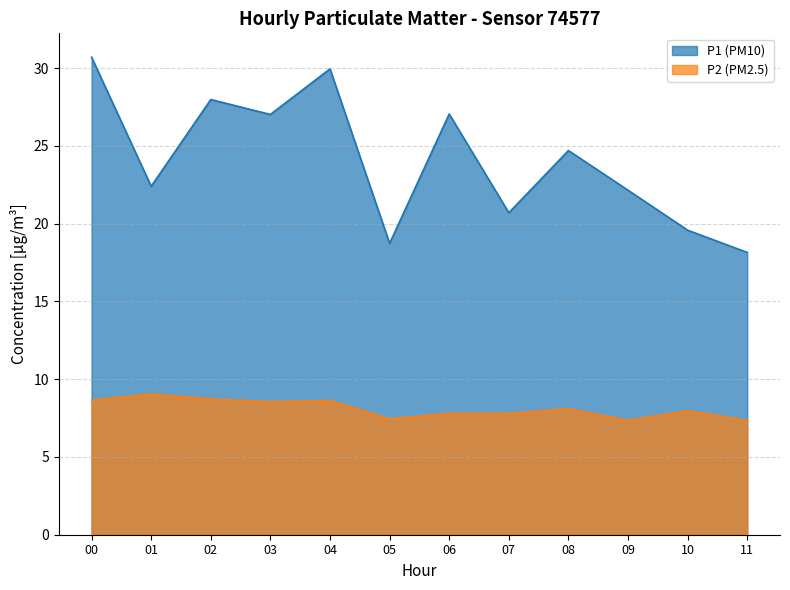

How many distinct data groups are displayed?

2